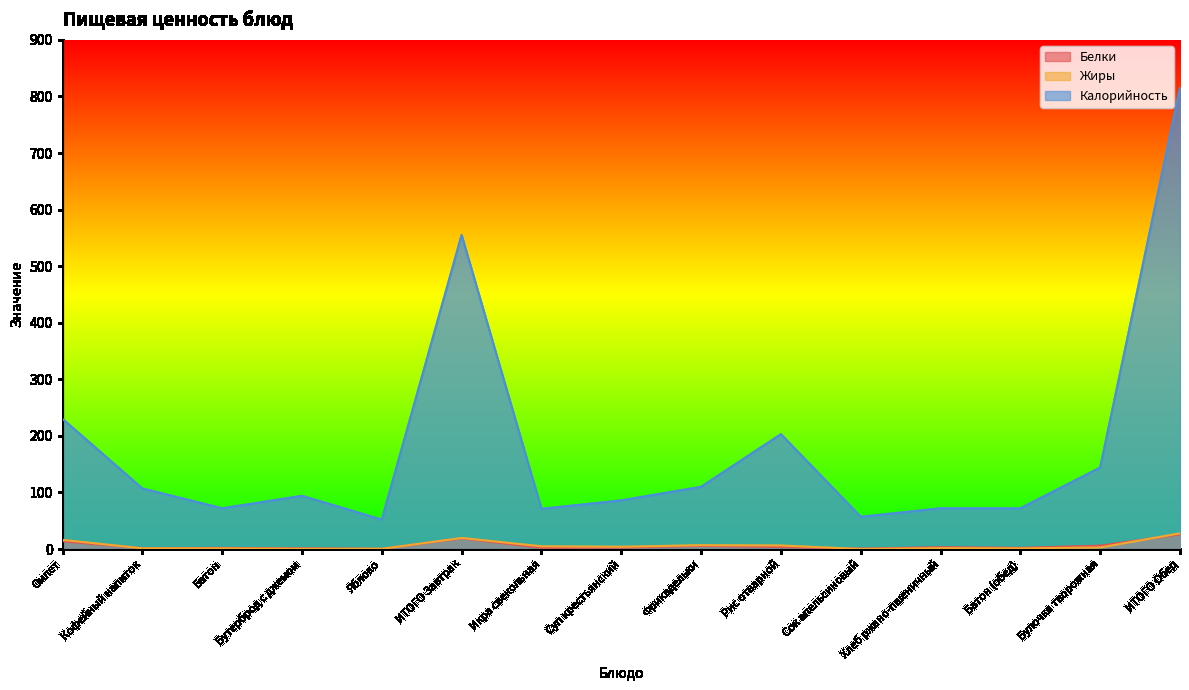

At which label does Жиры first exceed 2?

Омлет